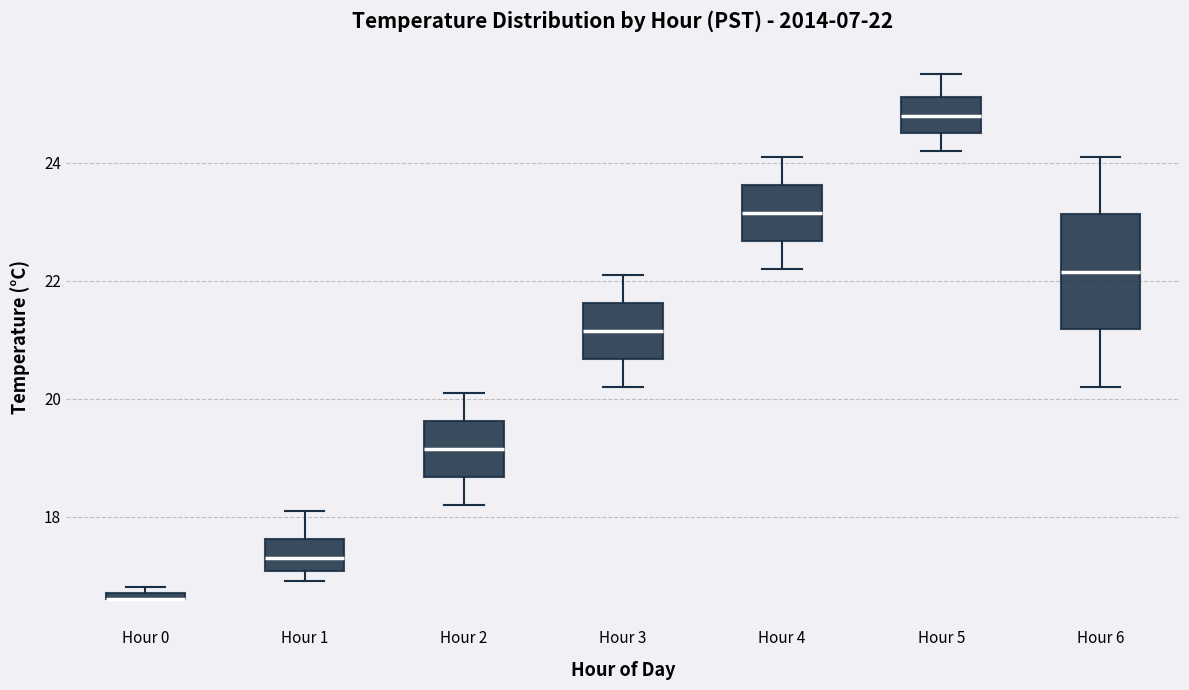

Which box is the tallest, from its lower edge to its upper edge?

Hour 6